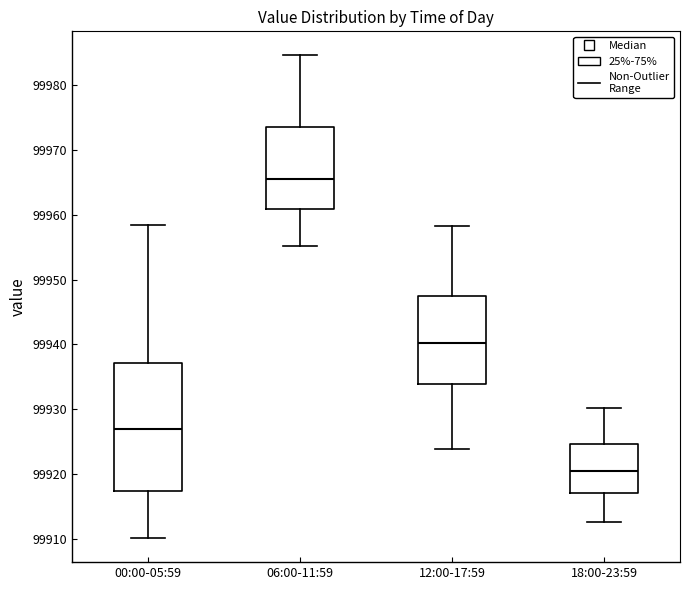

Where is the upper edge of the box for 12:00-17:59 on the y-axis? The values are not printed on the chart, so give them approximately, as read against the axis.

99948